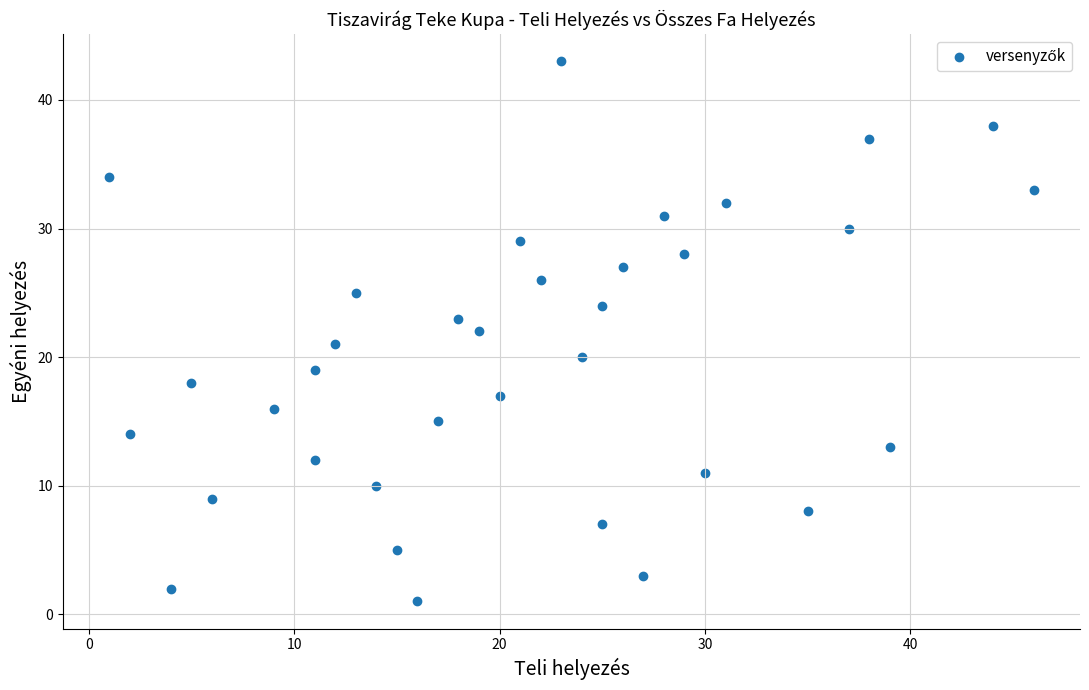

What is the range of X values (max minus min)?

45